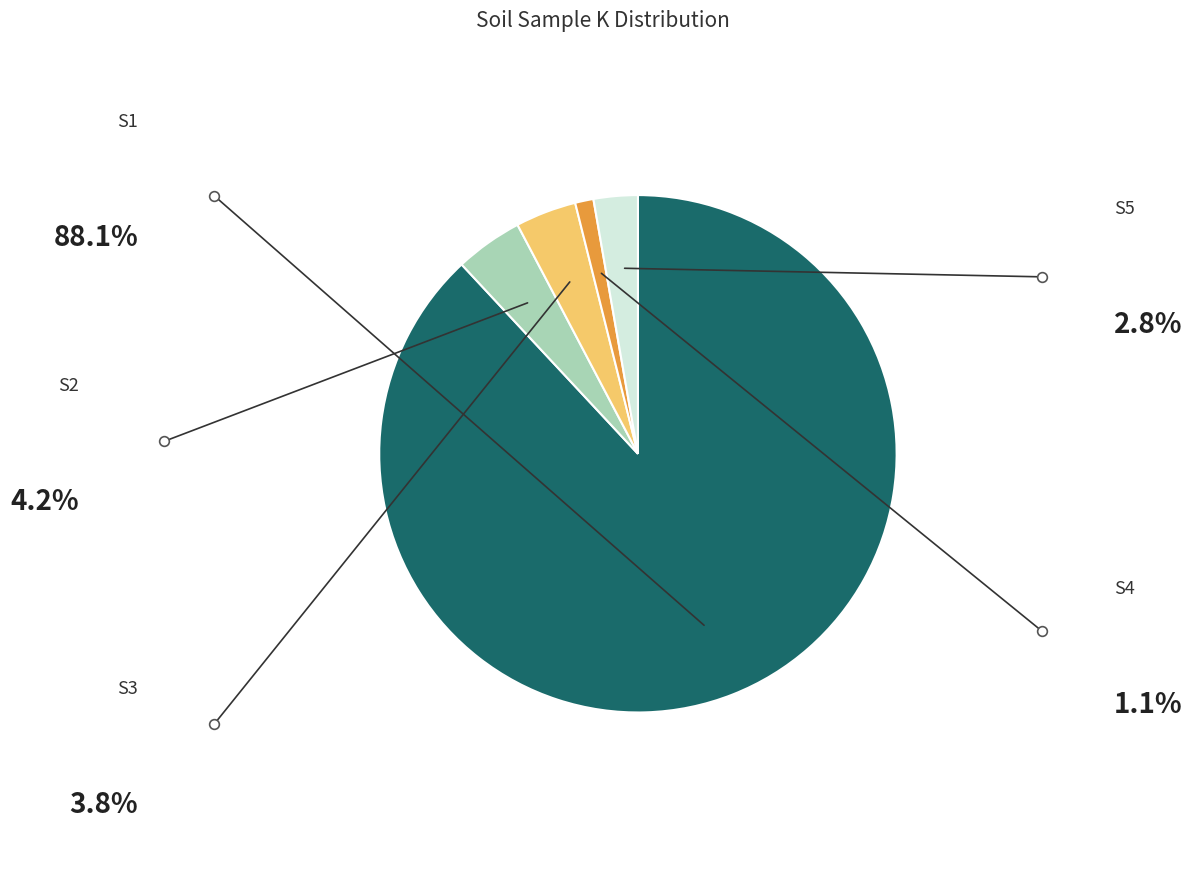

Is there a majority slice in this chart?

Yes